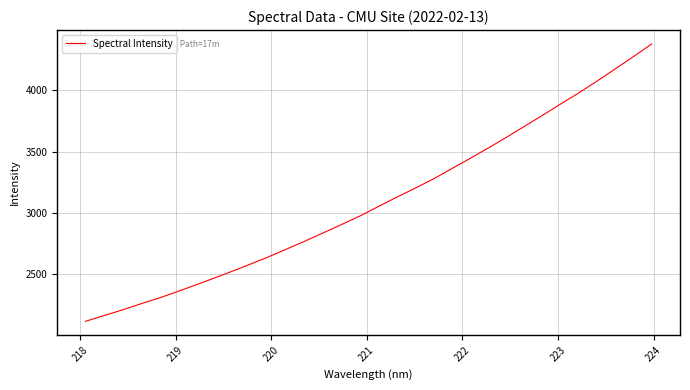

True or false: there are more than 0 points higher than both neighbors.

False